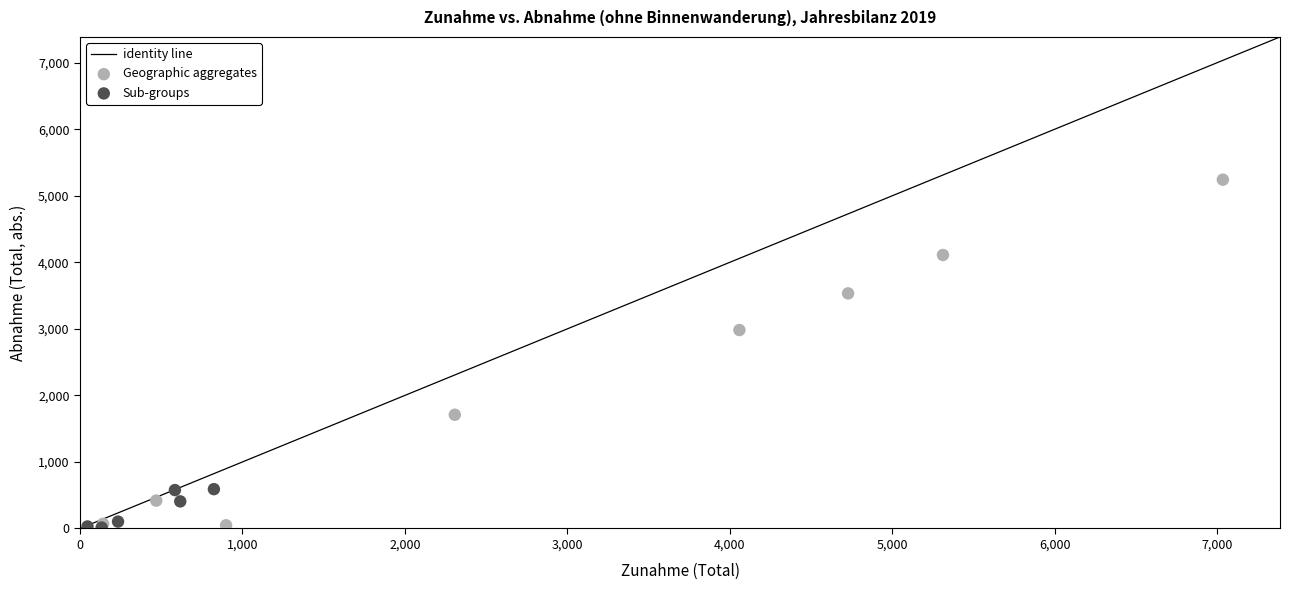

Which series contains the highest Y value?

Geographic aggregates